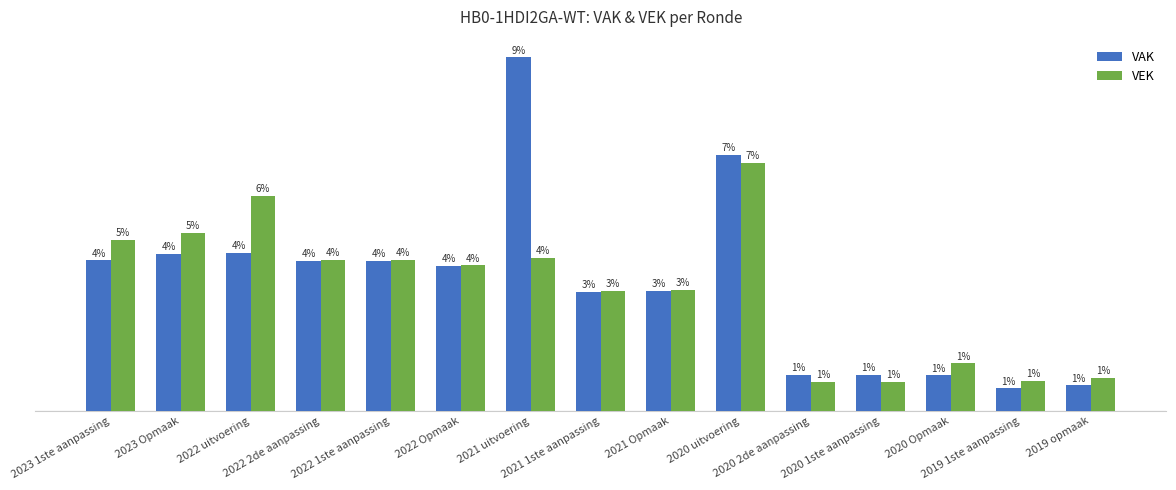

What are all the series names shown in the legend?

VAK, VEK